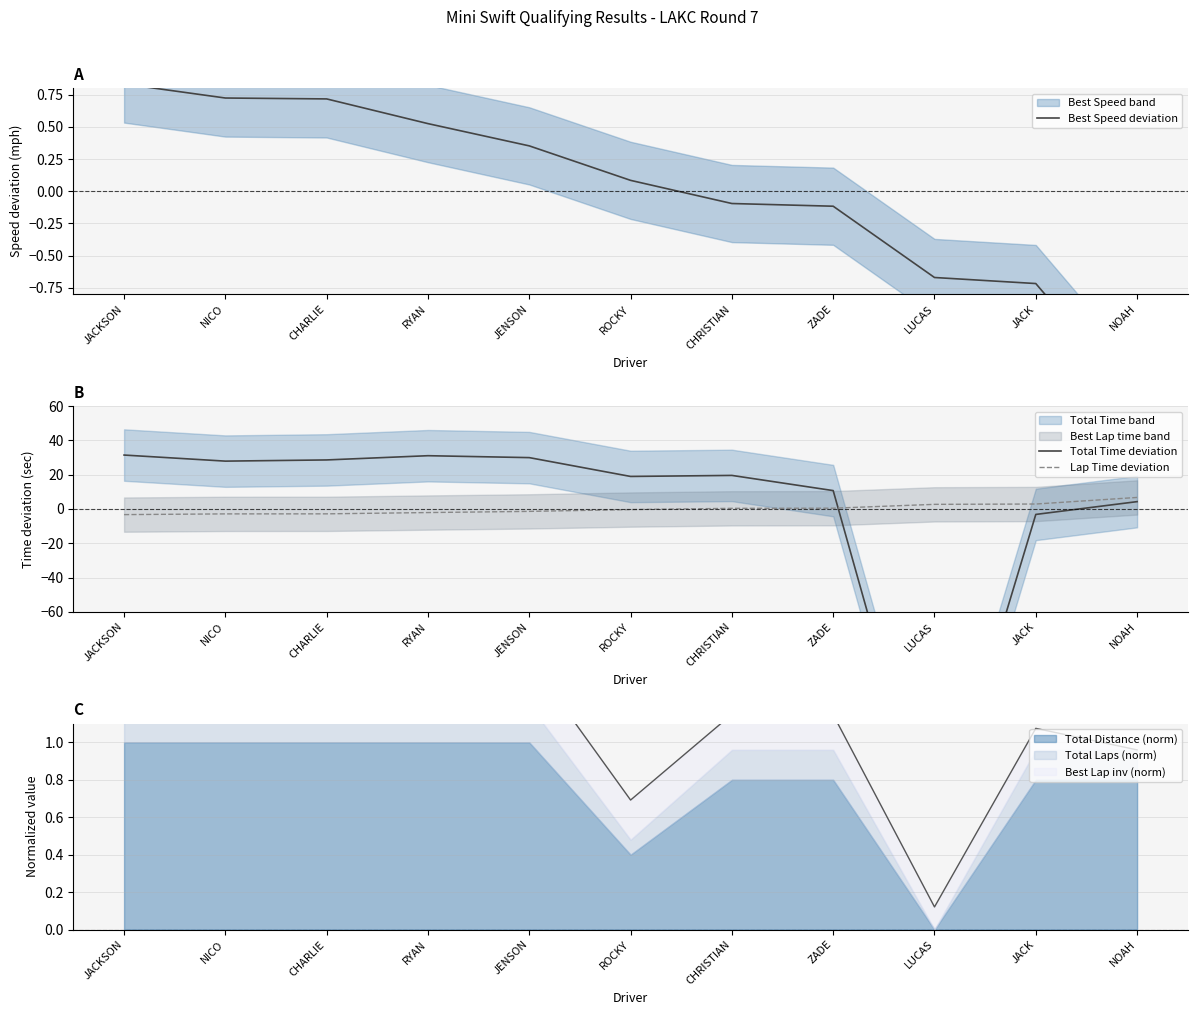

Which has a higher value, JACKSON or JACK?

JACKSON